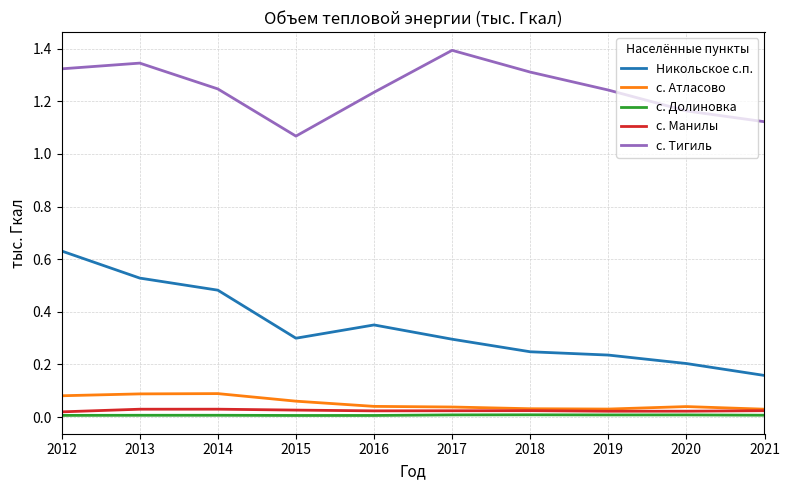

True or false: с. Манилы and с. Долиновка cross at least once.

False